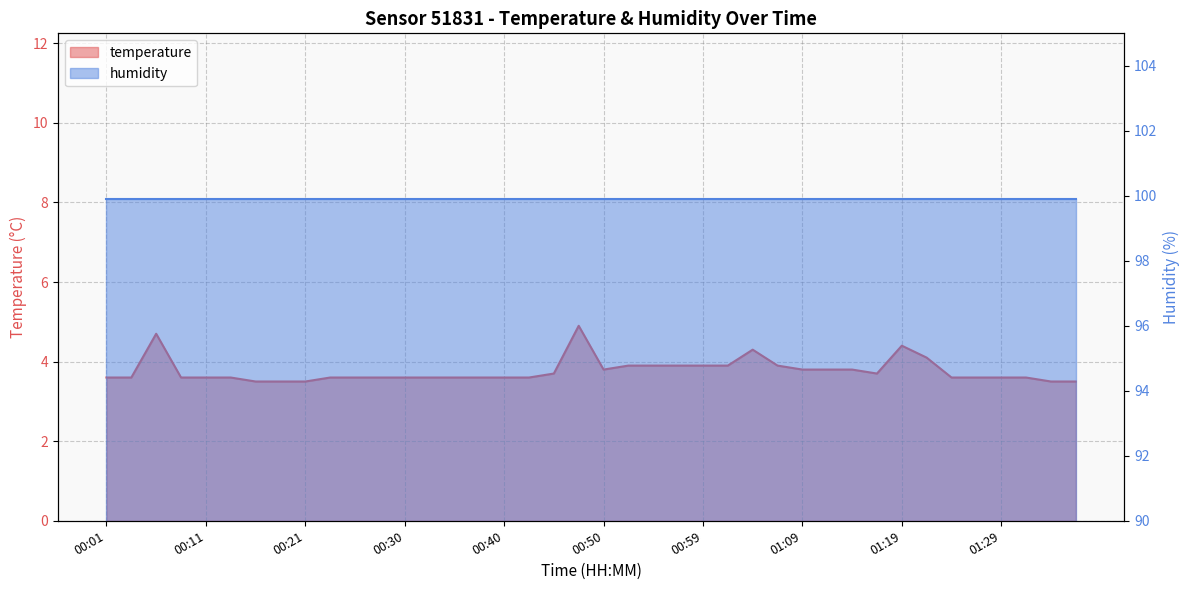

What position from the left is 00:59?

25